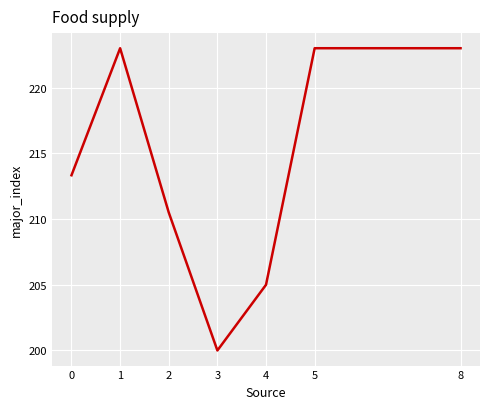

What is the ratio of the value at 3 to the value at 5?

0.9